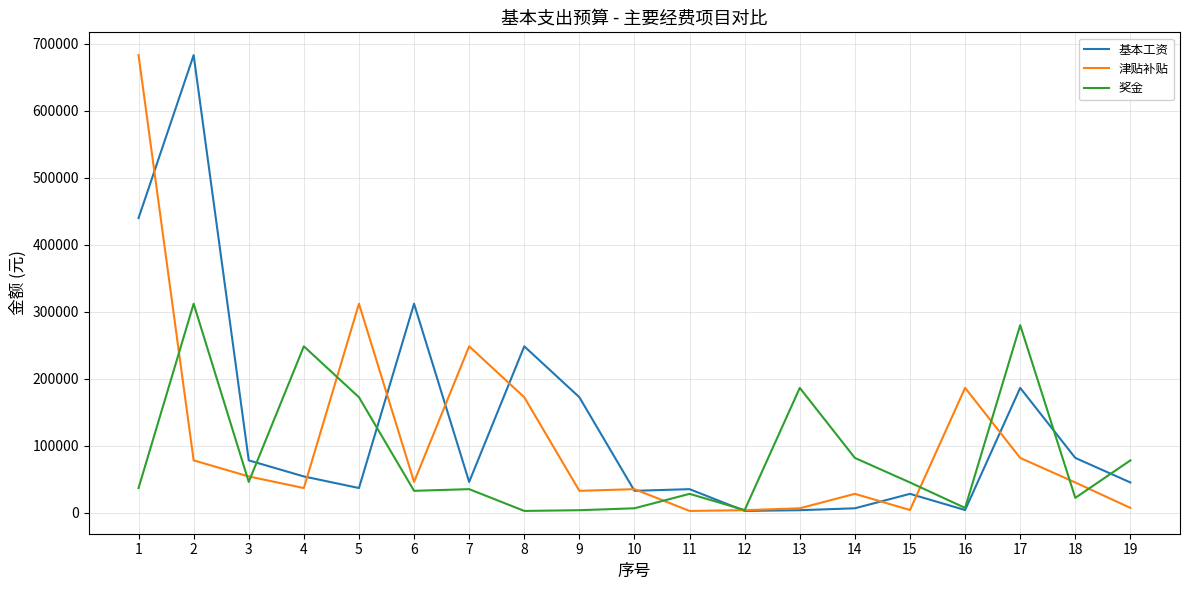

What is the total value across all series at 6?

390316.6